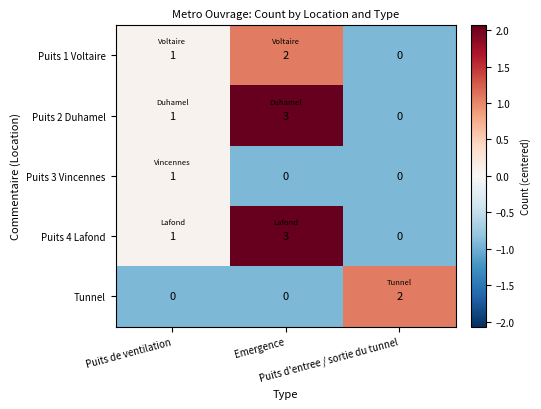

How many Puits 1 Voltaire values are between 0 and 2?

3